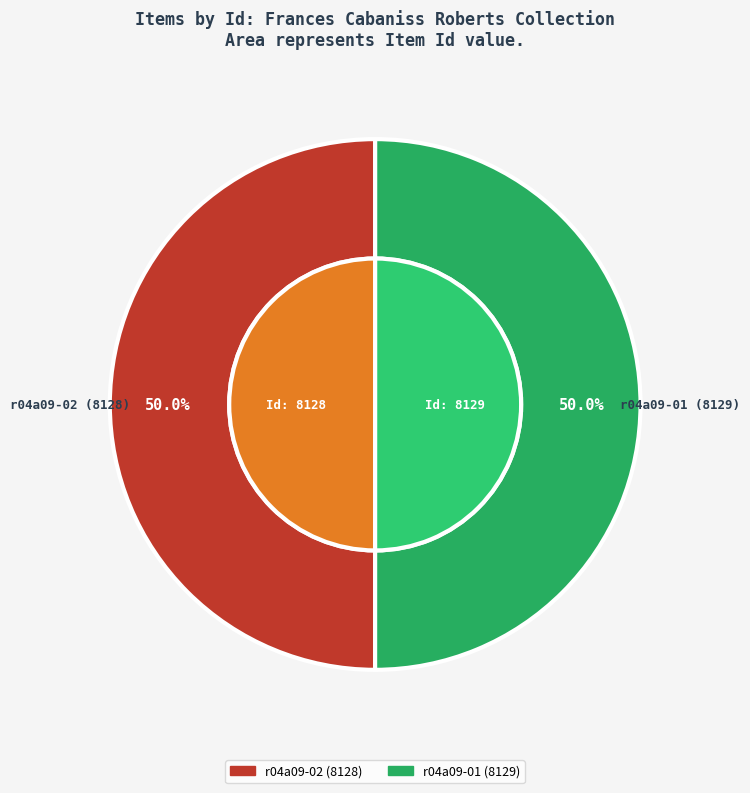

Is it true that r04a09-02 (8128) is 50% of the pie?

True